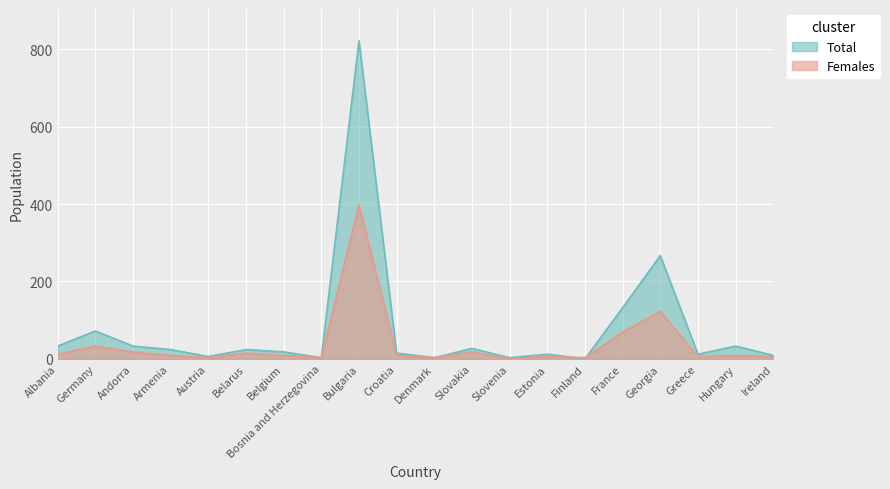

At how many categories does at least one series exceed 323?

1